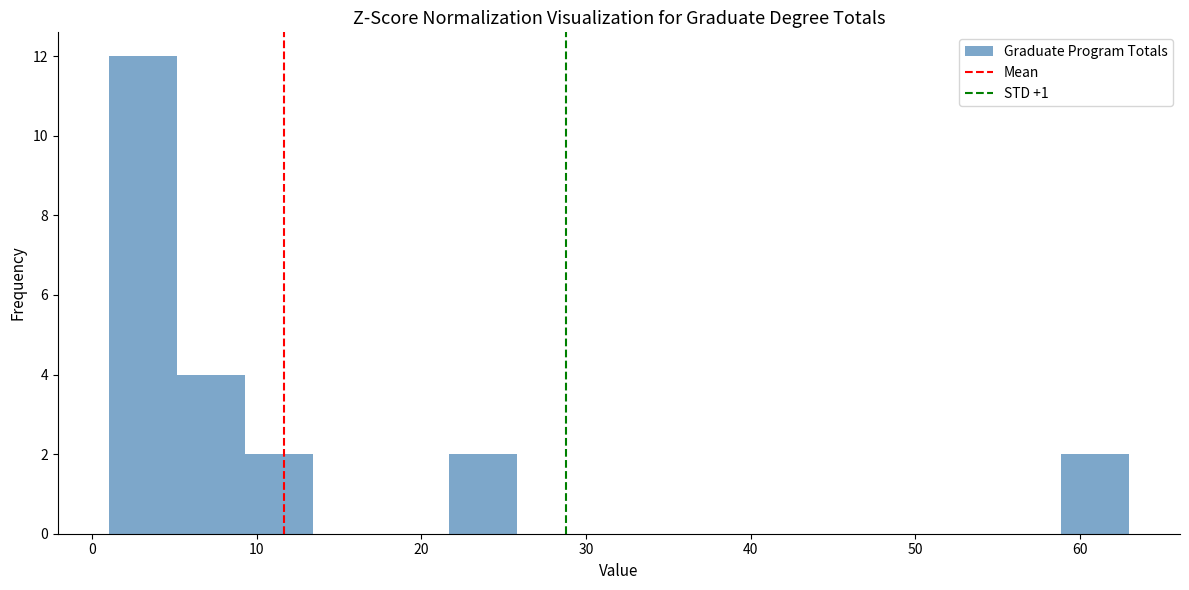

Reading left to right, transcribe this chart: for each bar, give the range it covers on the x-axis and its height. Neither the bar edges nor the heights are printed on the chart, so give them approximately, as read against the axes.

1 to 5: 12
5 to 9: 4
9 to 13: 2
13 to 18: 0
18 to 22: 0
22 to 26: 2
26 to 30: 0
30 to 34: 0
34 to 38: 0
38 to 42: 0
42 to 46: 0
46 to 51: 0
51 to 55: 0
55 to 59: 0
59 to 63: 2